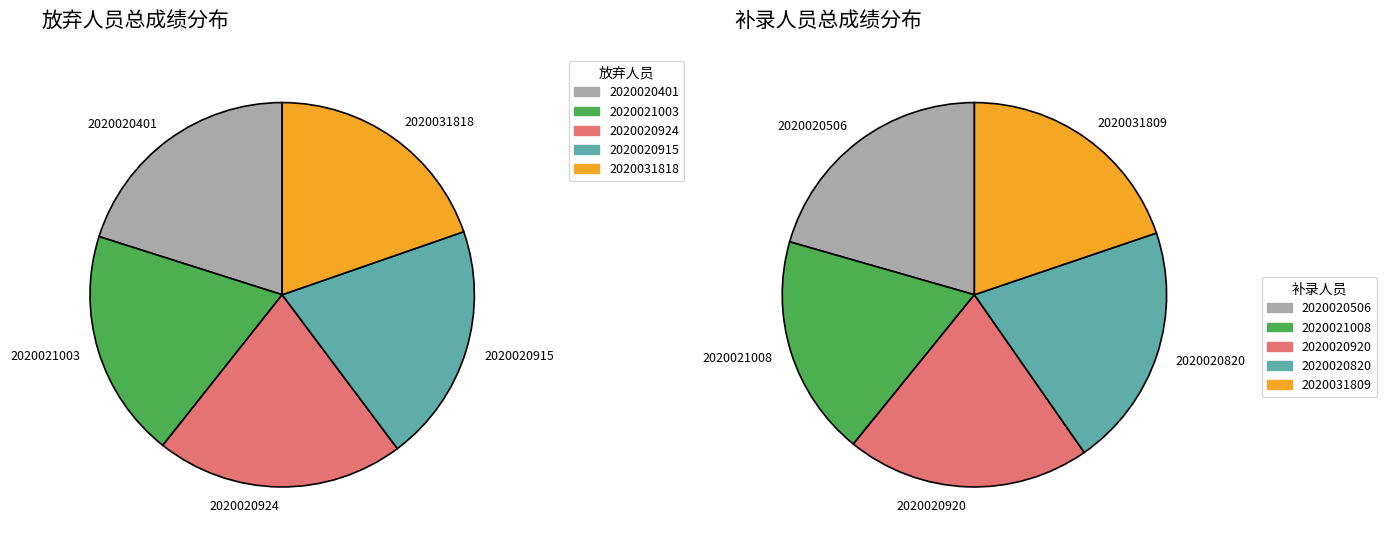

Is there a majority slice in this chart?

No